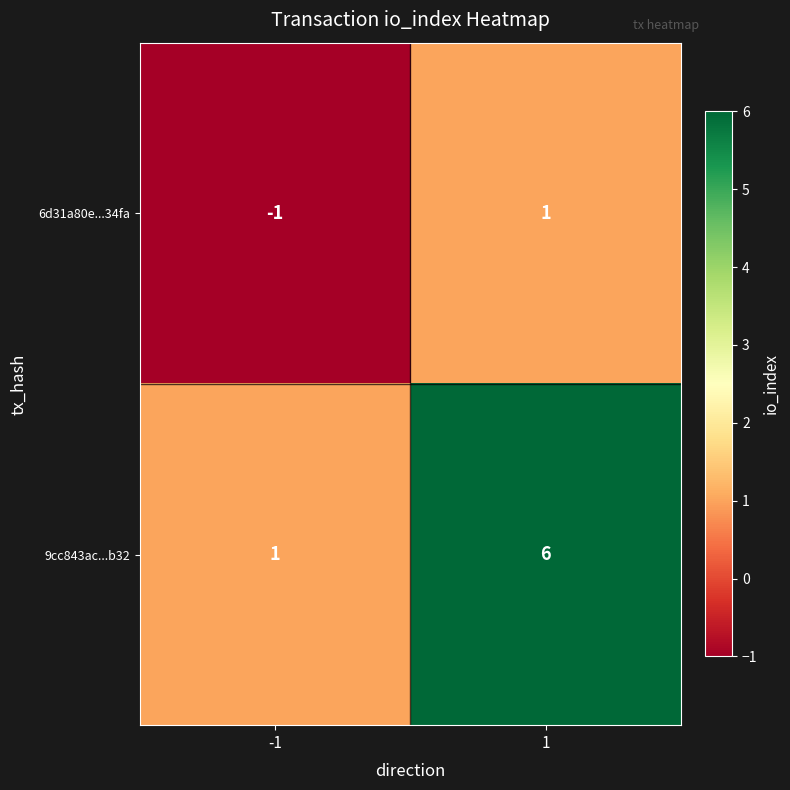

At which category is the sum across all series the highest?

1